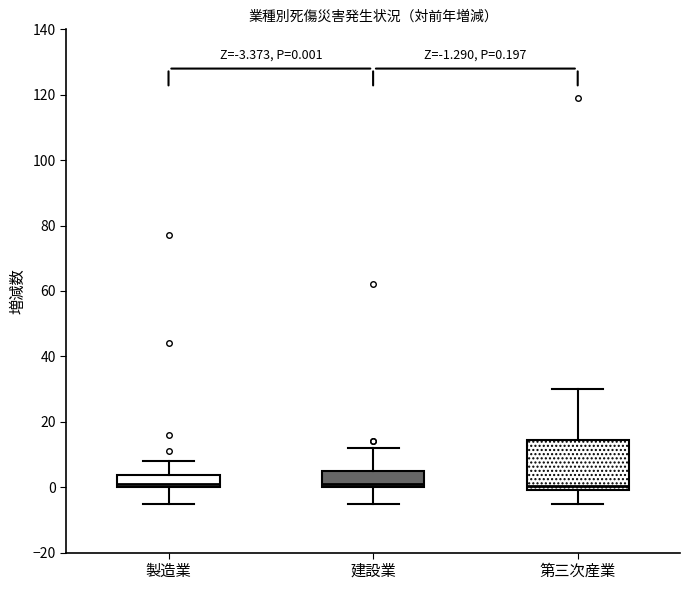

Comparing the boxes themselves (not the whiskers), which one is the tallest?

第三次産業